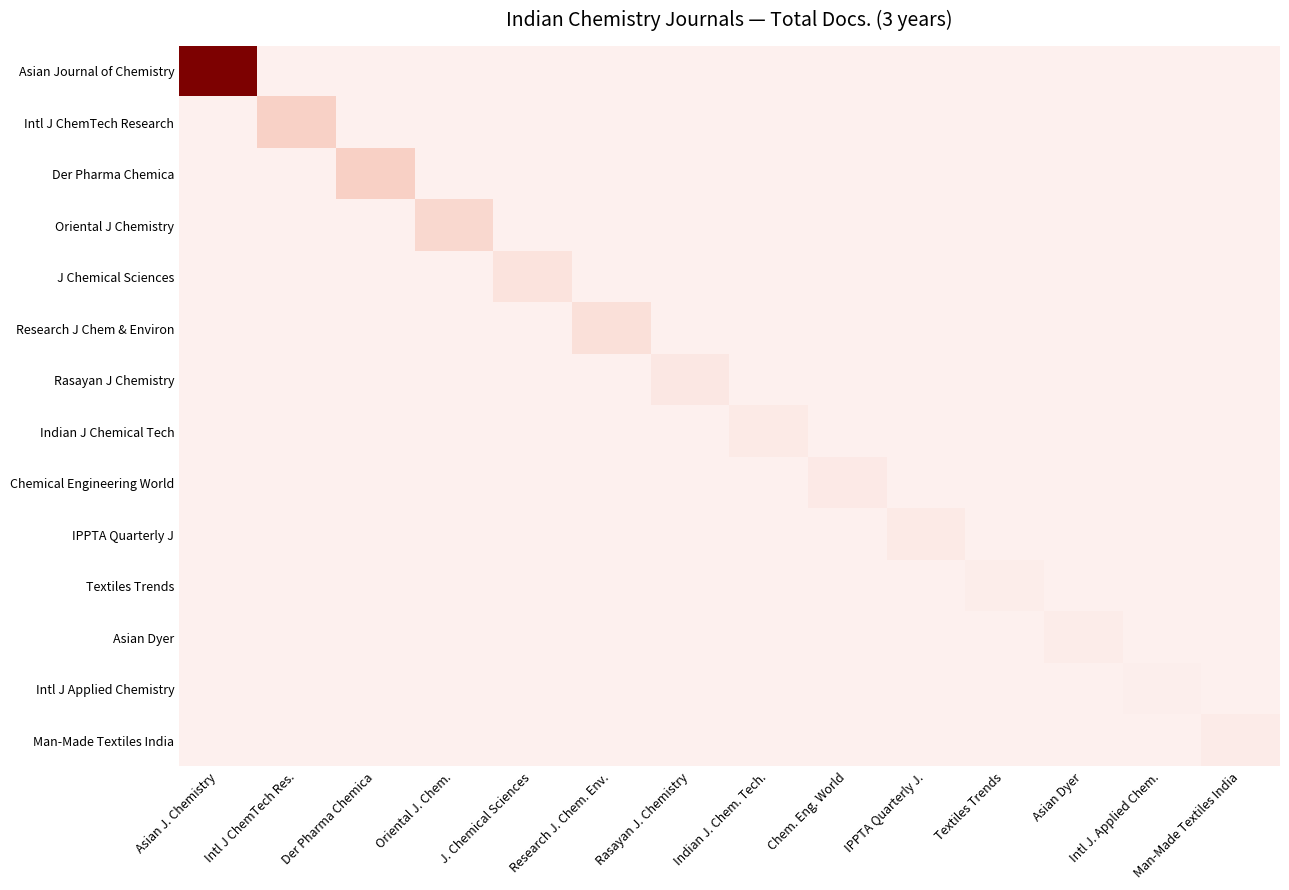

At which category is the sum across all series the highest?

Asian J. Chemistry